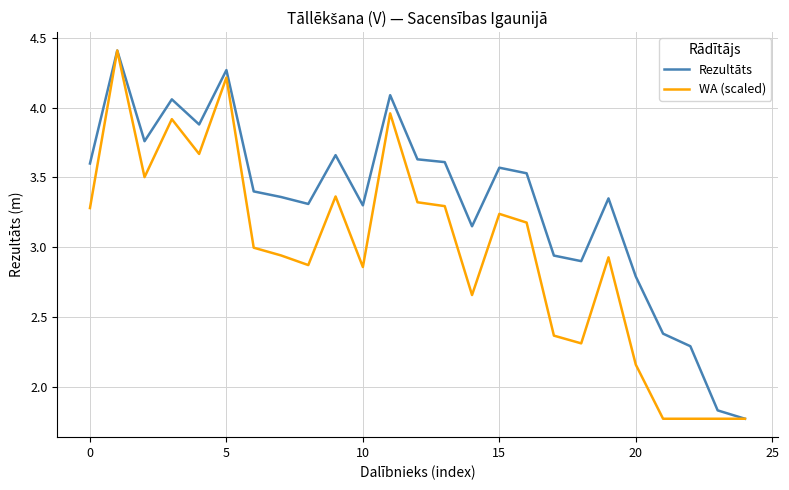

What is the maximum value for Rezultāts?

4.4